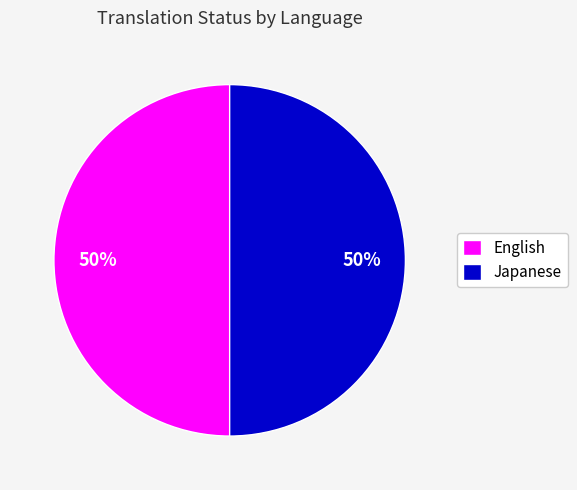

To the nearest percent, what is the combined percentage of English and Japanese?

100%